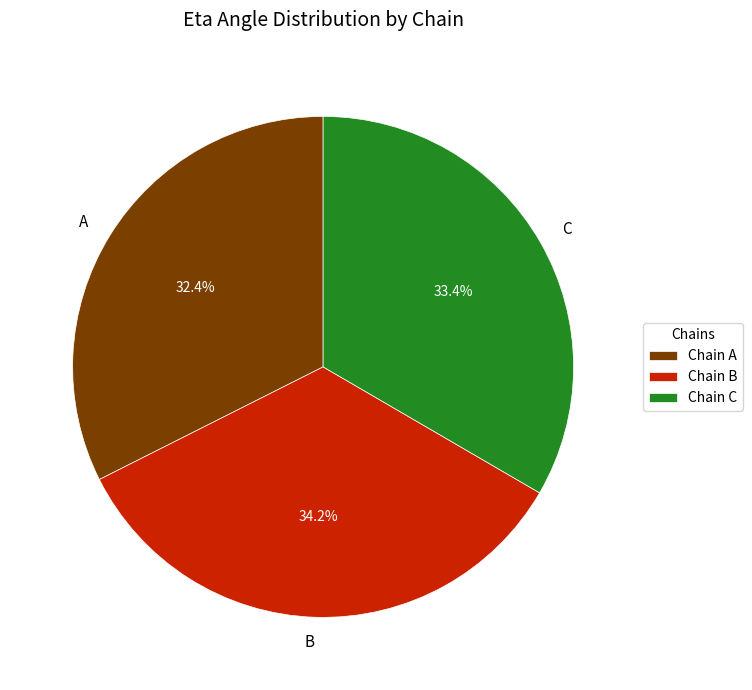

What portion of the pie excludes A?

67.6%